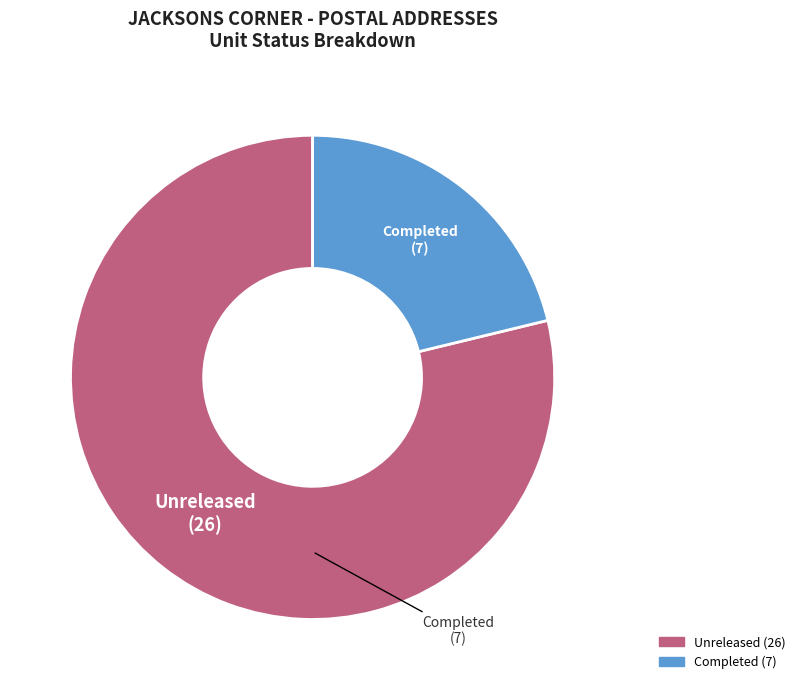

Is there any slice that represents more than half of the pie?

Yes